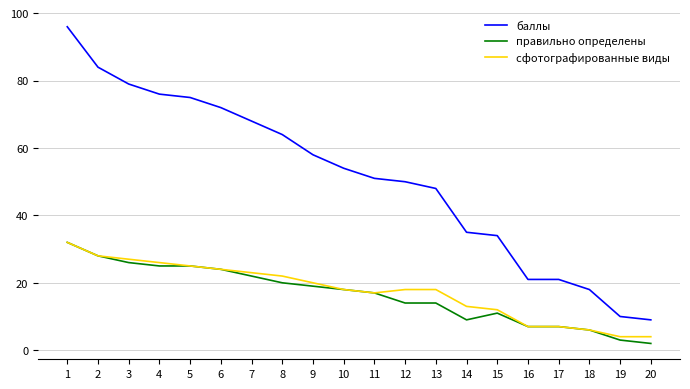

Count the number of data series in this chart.

3